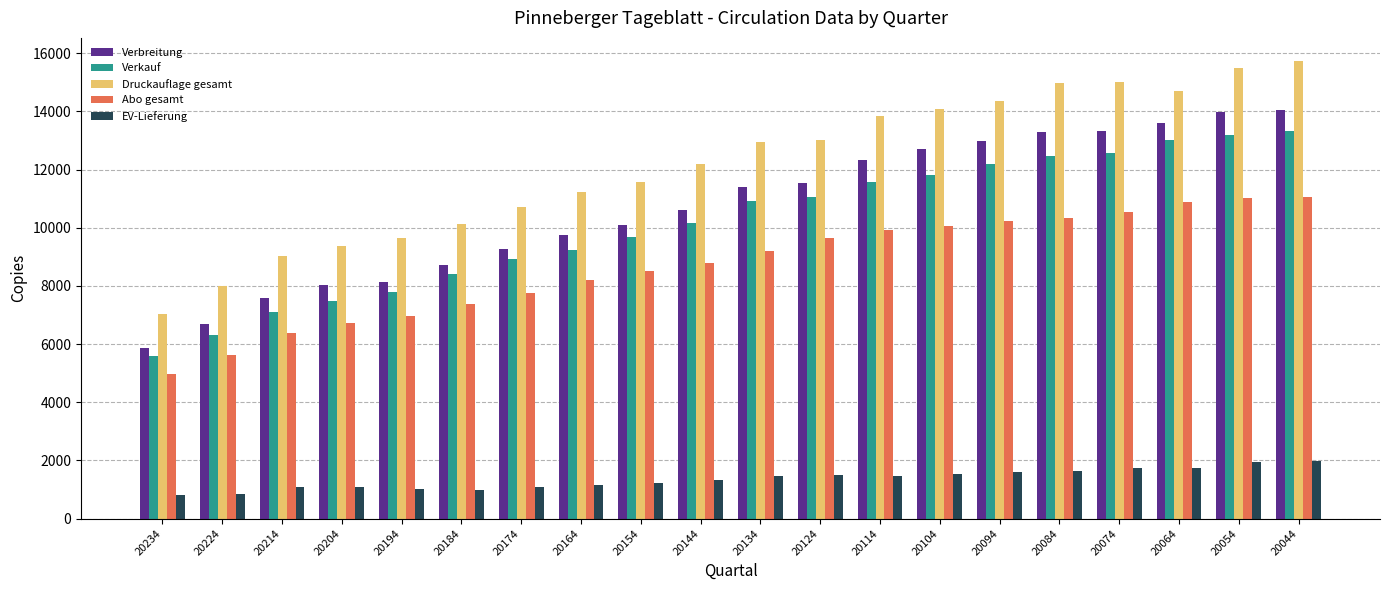

What is the difference between the Verkauf values at 20064 and 20174?

4101